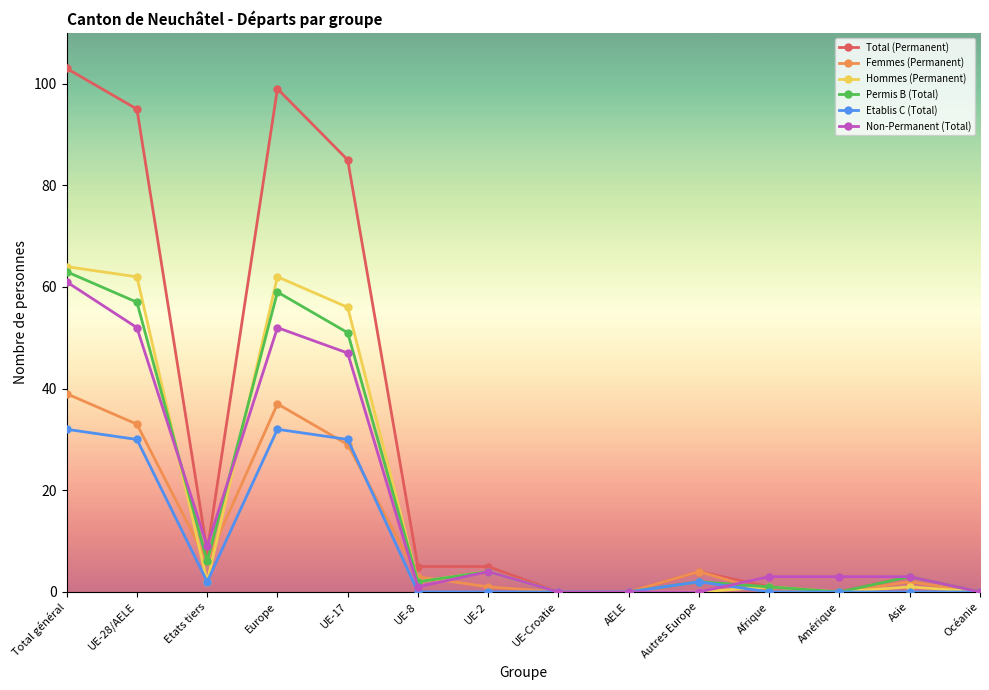

What position from the left is UE-17?

5